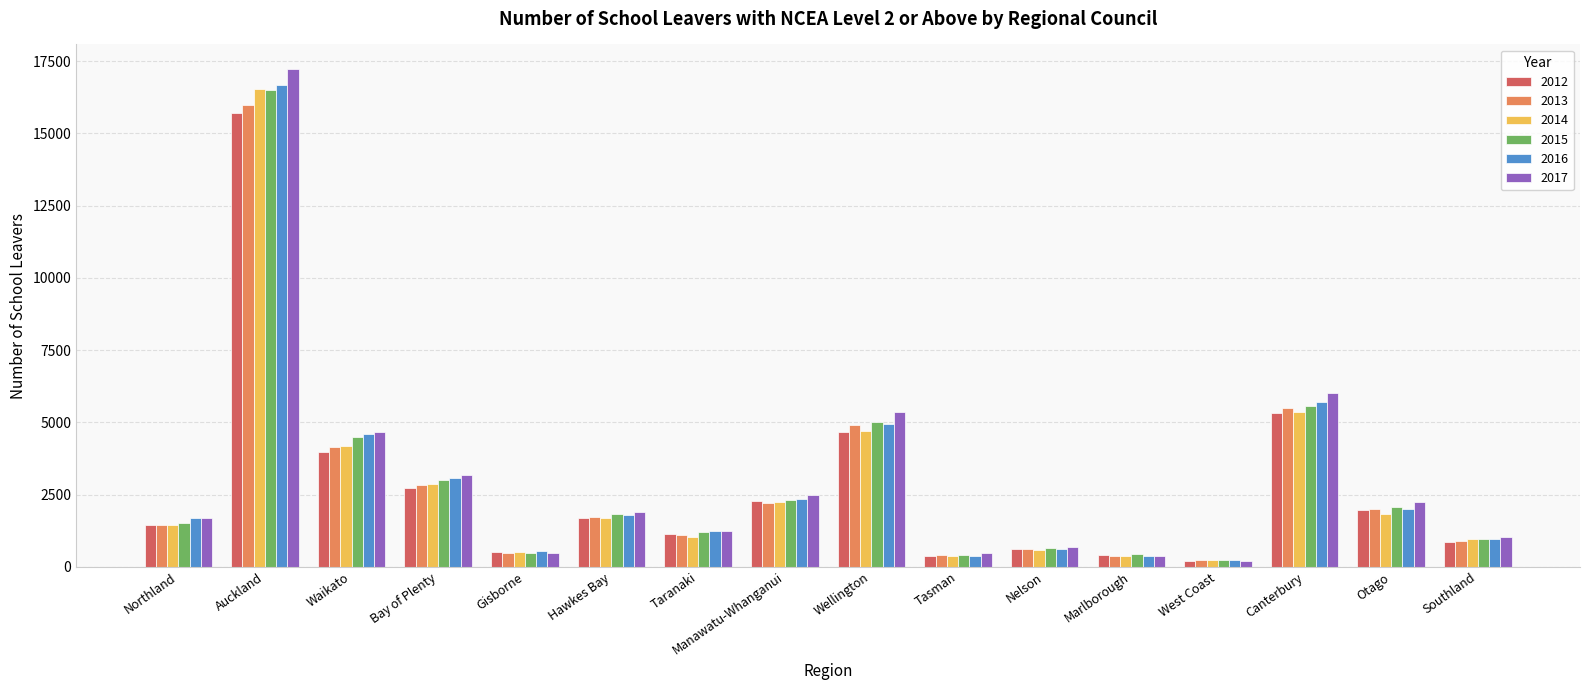

Where does the 2016 series first go above 1783?

Auckland